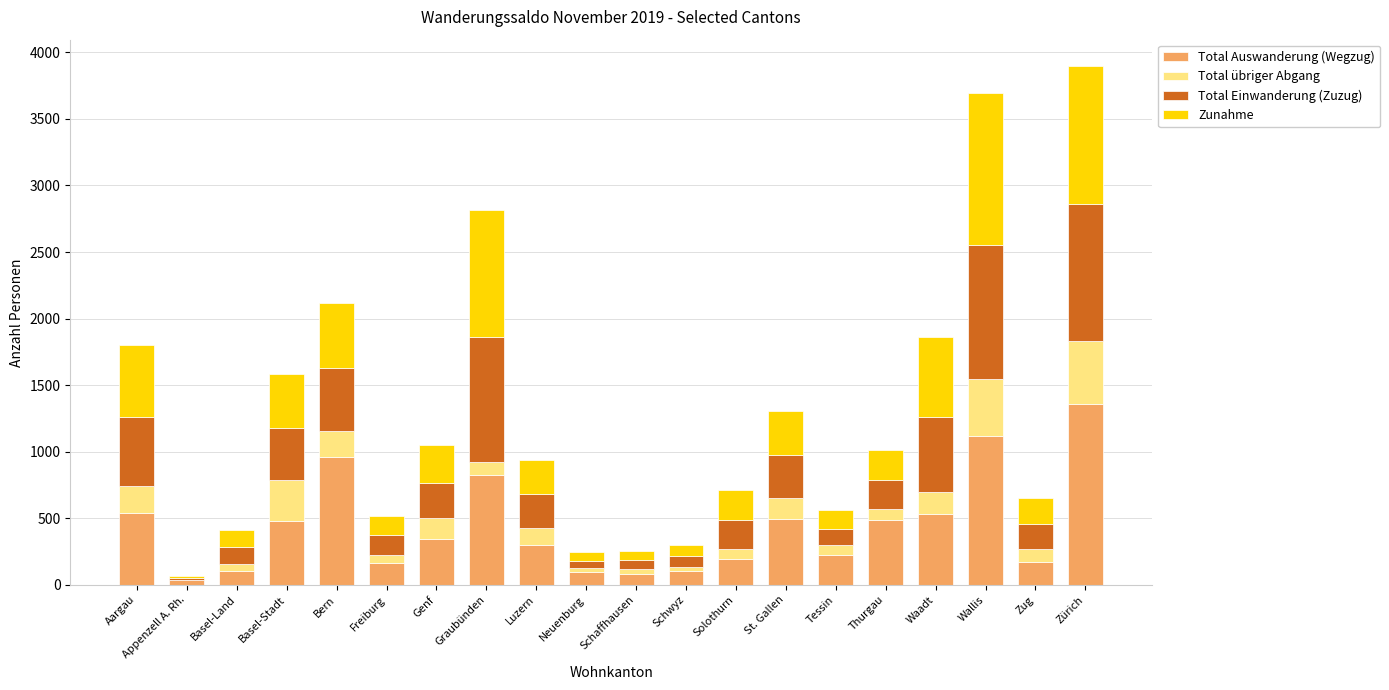

What is the highest value of the Total Auswanderung (Wegzug) series?

1362